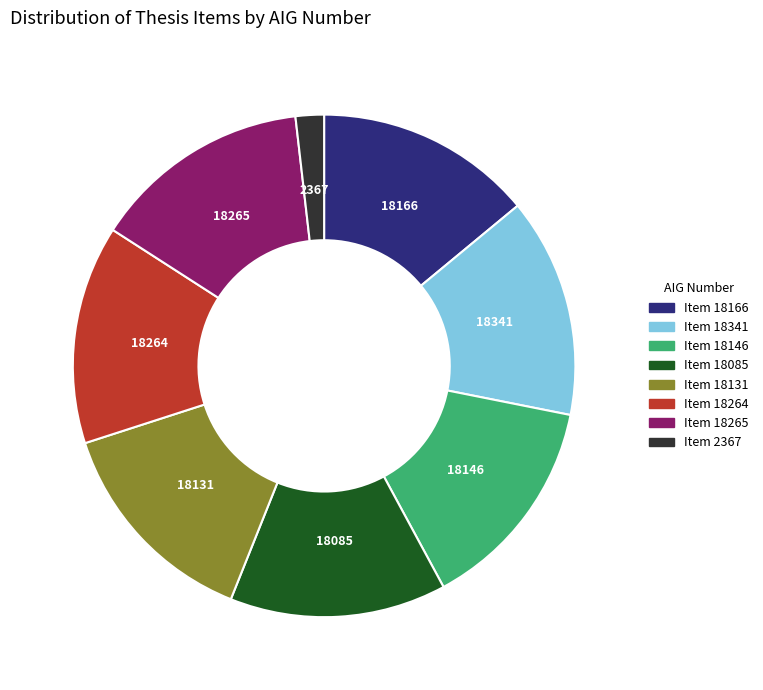

True or false: 18085 accounts for 14% of the total.

True